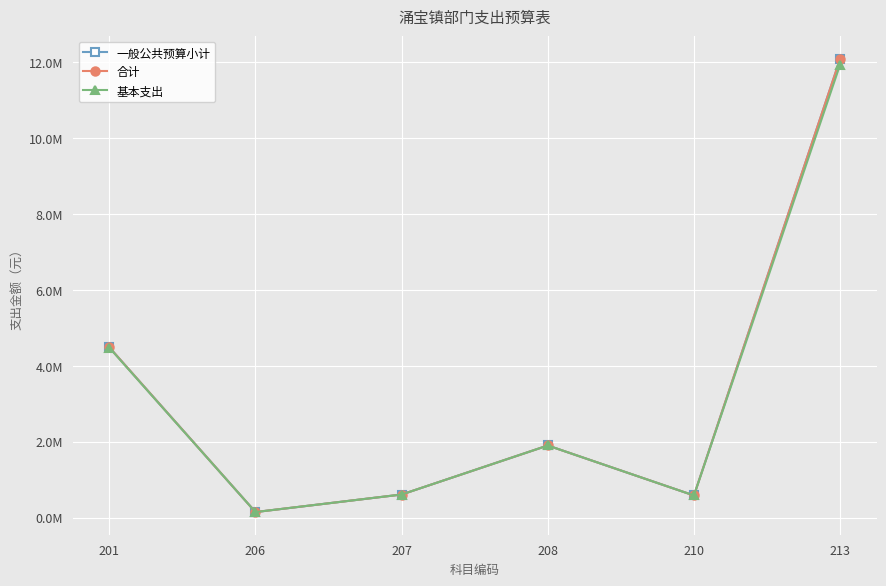

Between 208 and 207, which is larger?

208